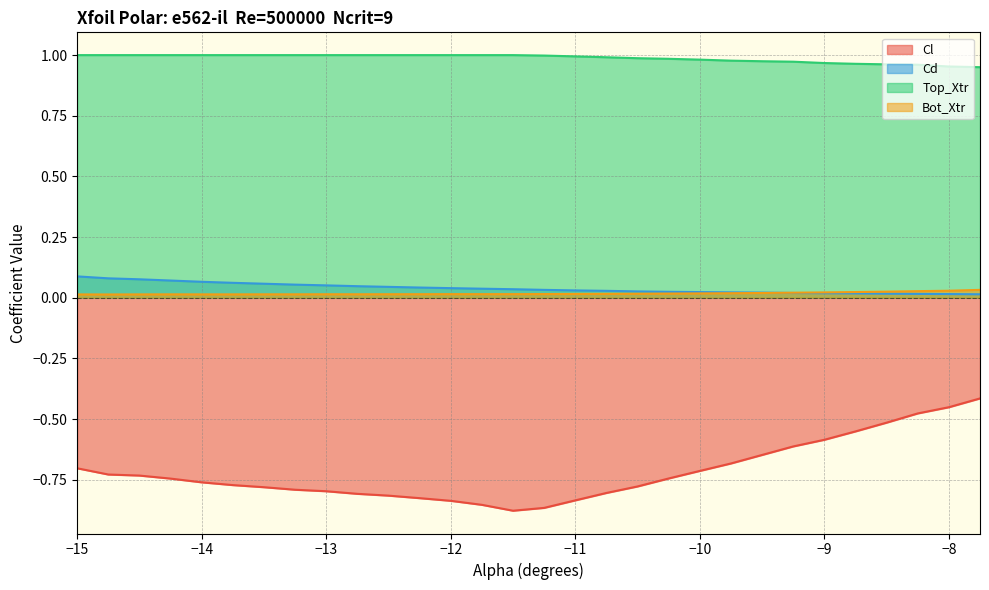

What is the label of the 12th point from the left?

-12.25